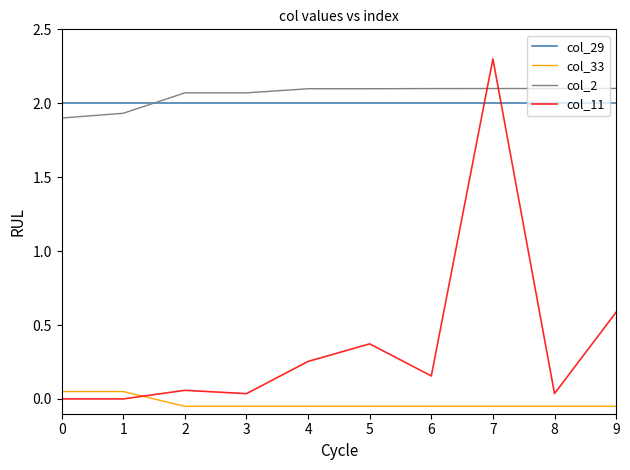

Which series has the widest spread of values?

col_11